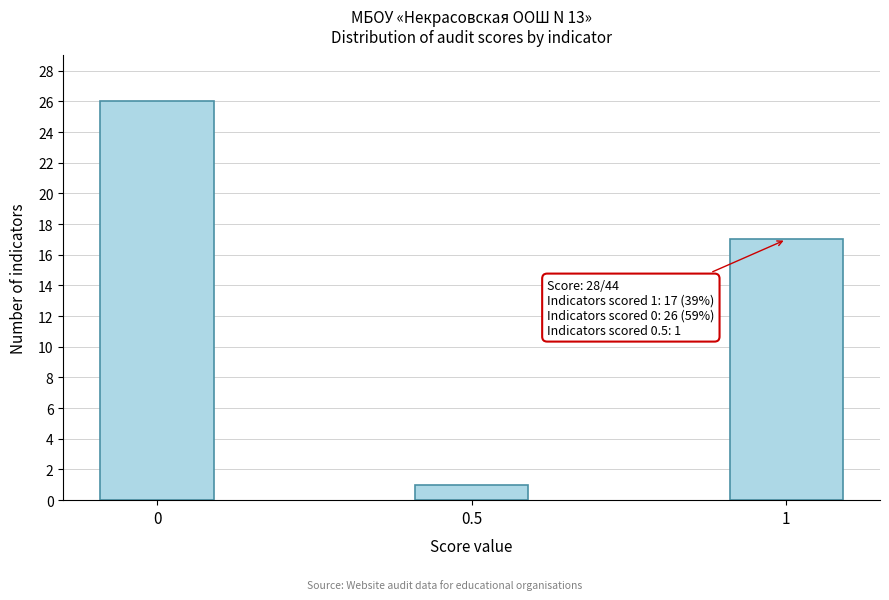

Reading left to right, transcribe all the data shown in this chart.

26	1	17